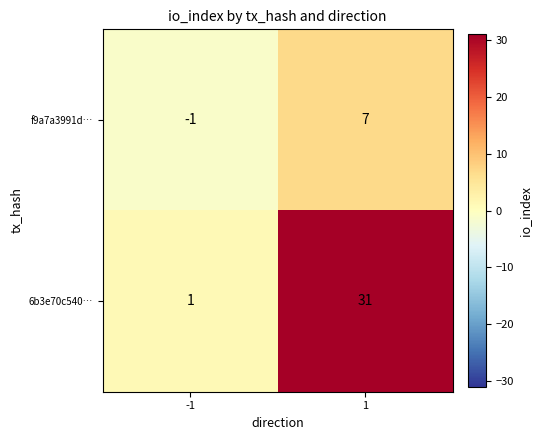

List the series in order of their overall mean, lowest first.

f9a7a3991d…, 6b3e70c540…